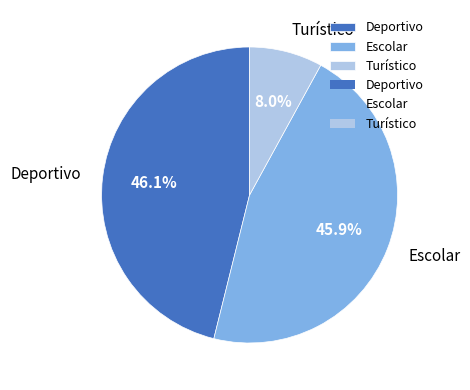

Is there a majority slice in this chart?

No